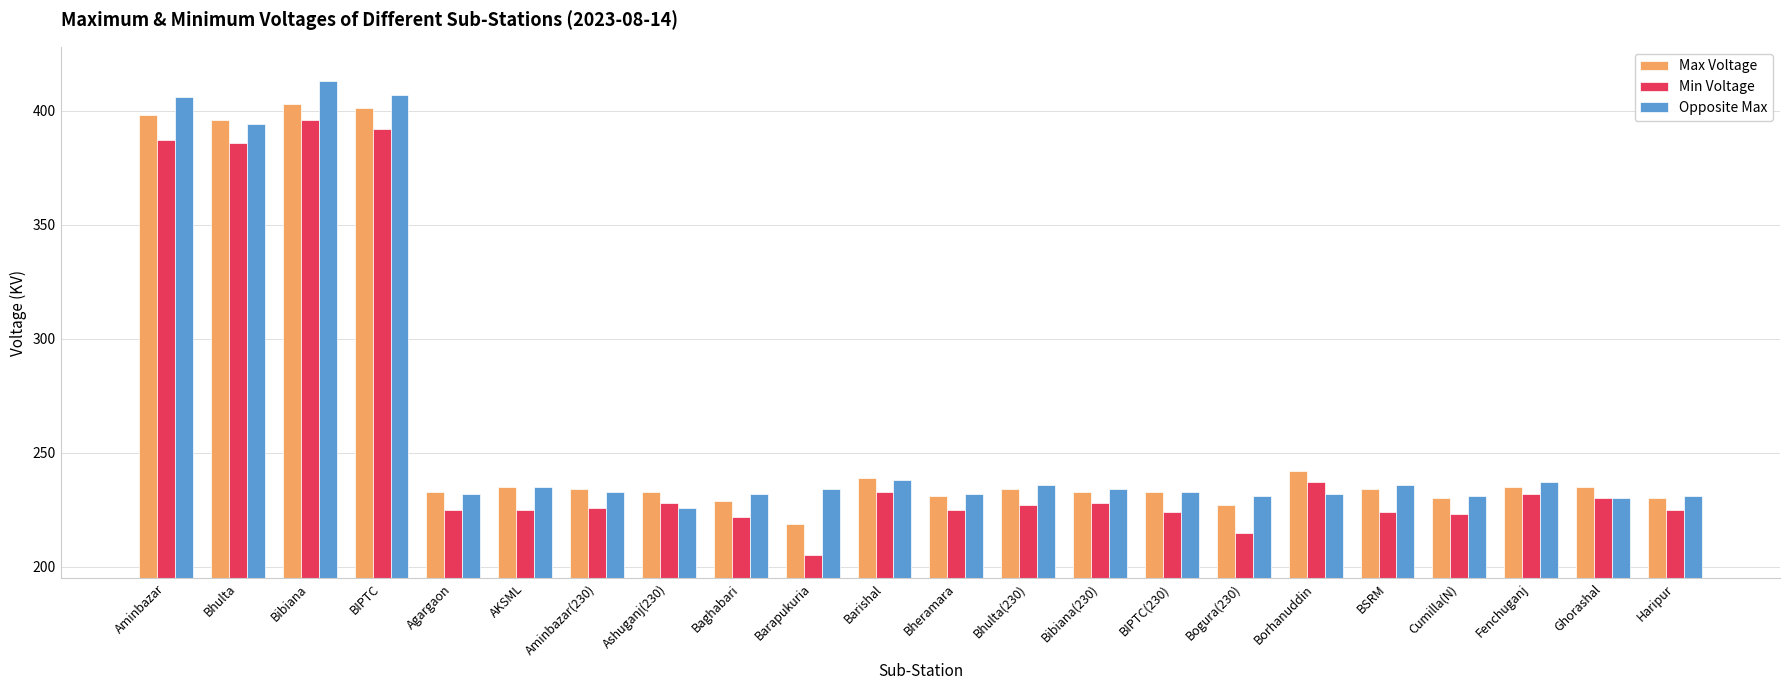

How many distinct data groups are displayed?

3